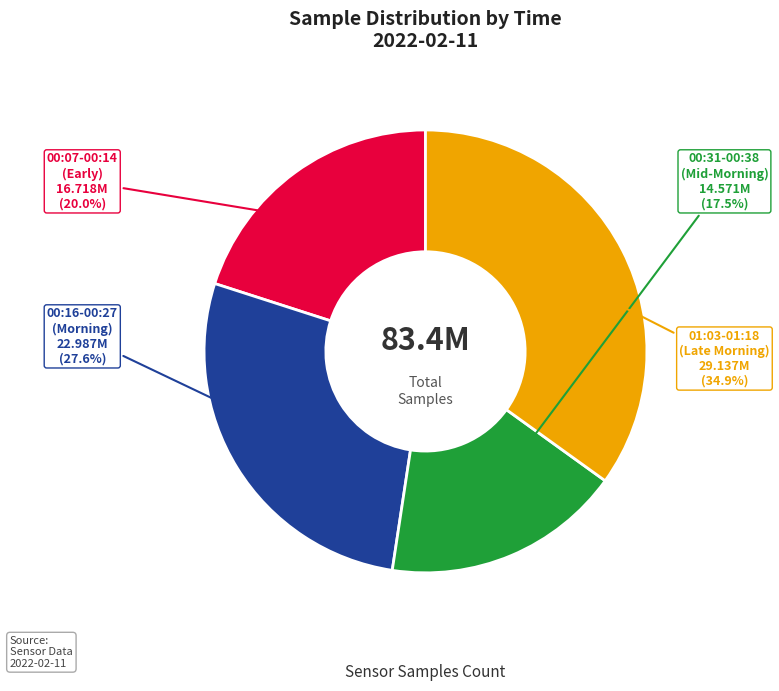

Does any single category account for the majority?

No